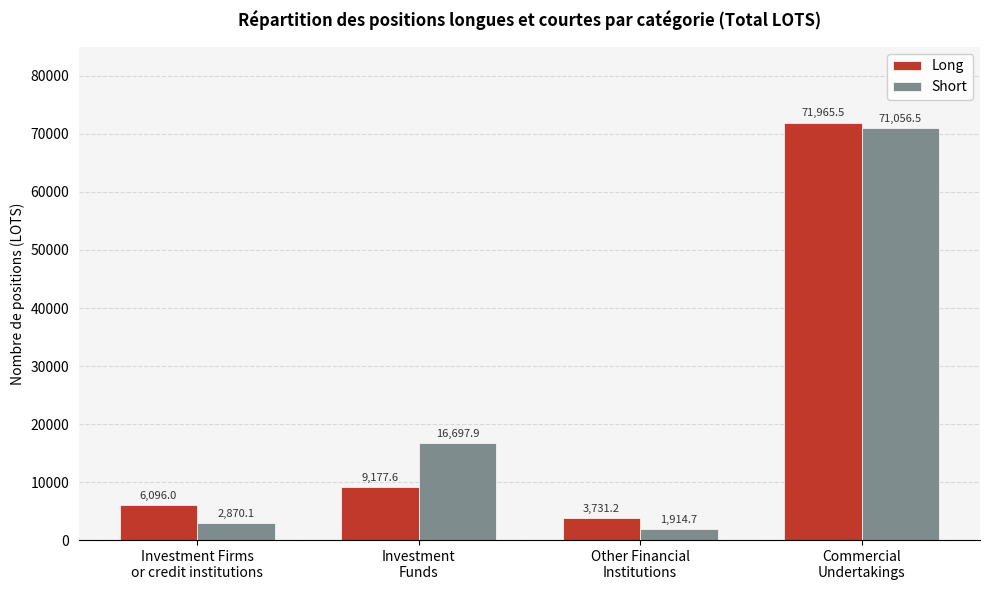

Which series has the largest total across all categories?

Short